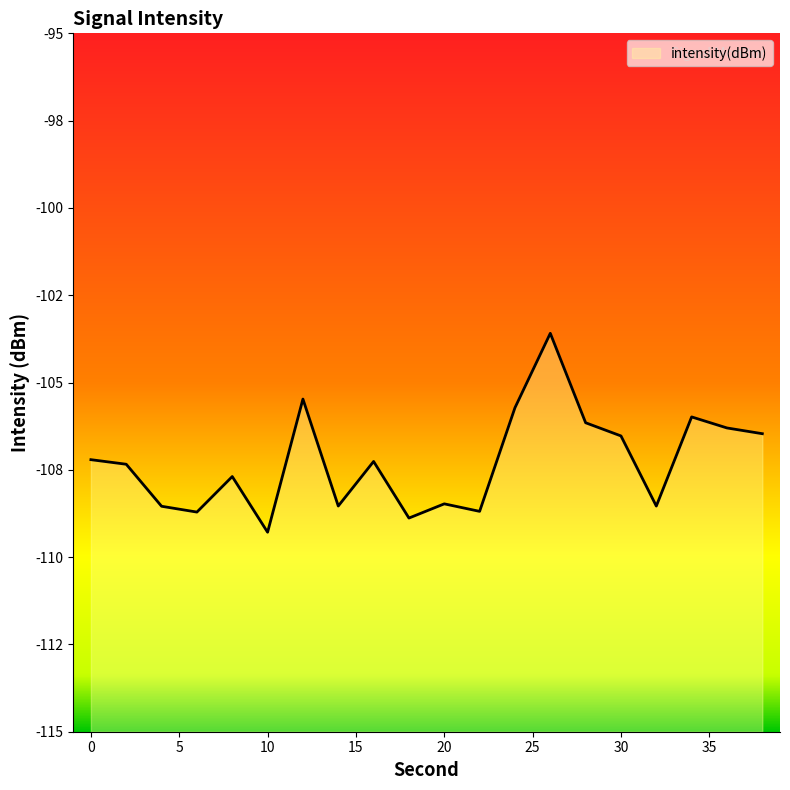

What is the maximum value shown in the chart?

-103.6